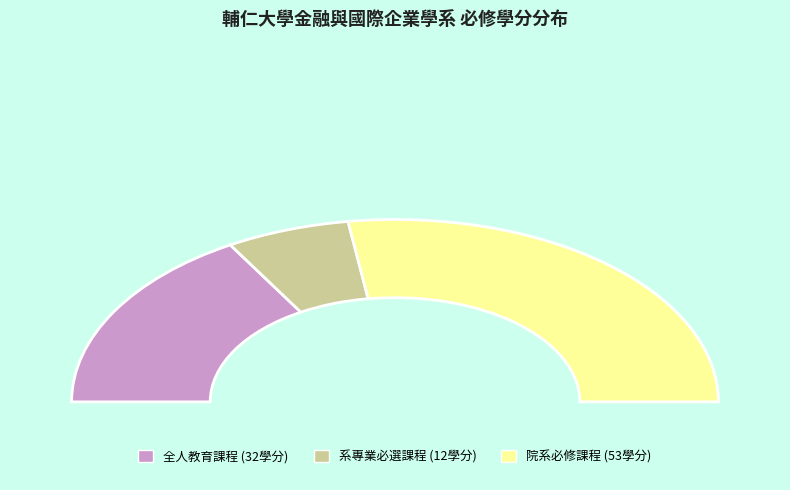

Count the number of slices in the pie.

3